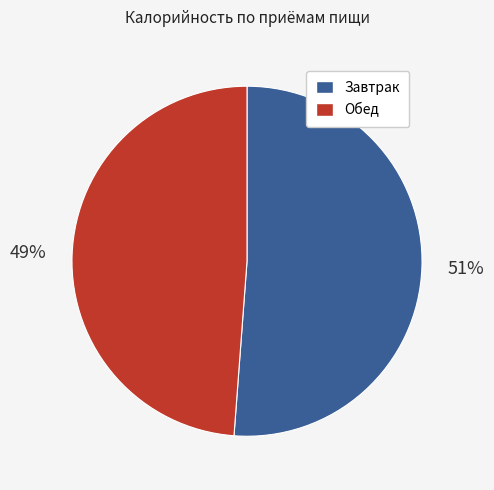

To the nearest percent, what is the average slice percentage?

50%